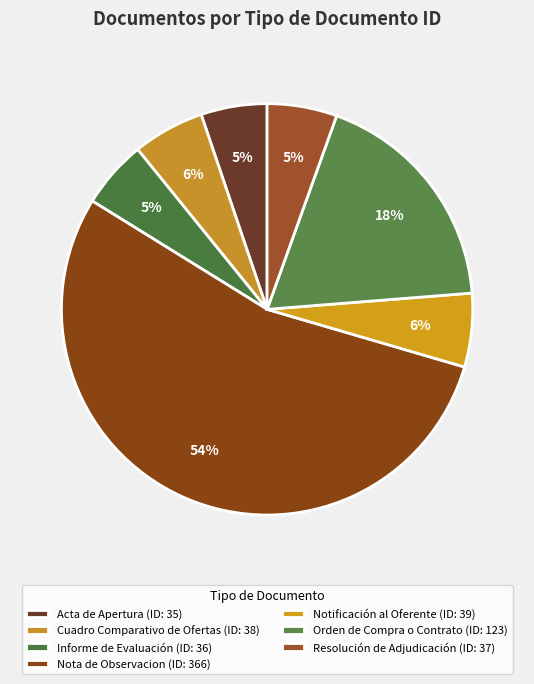

Count the number of slices in the pie.

7